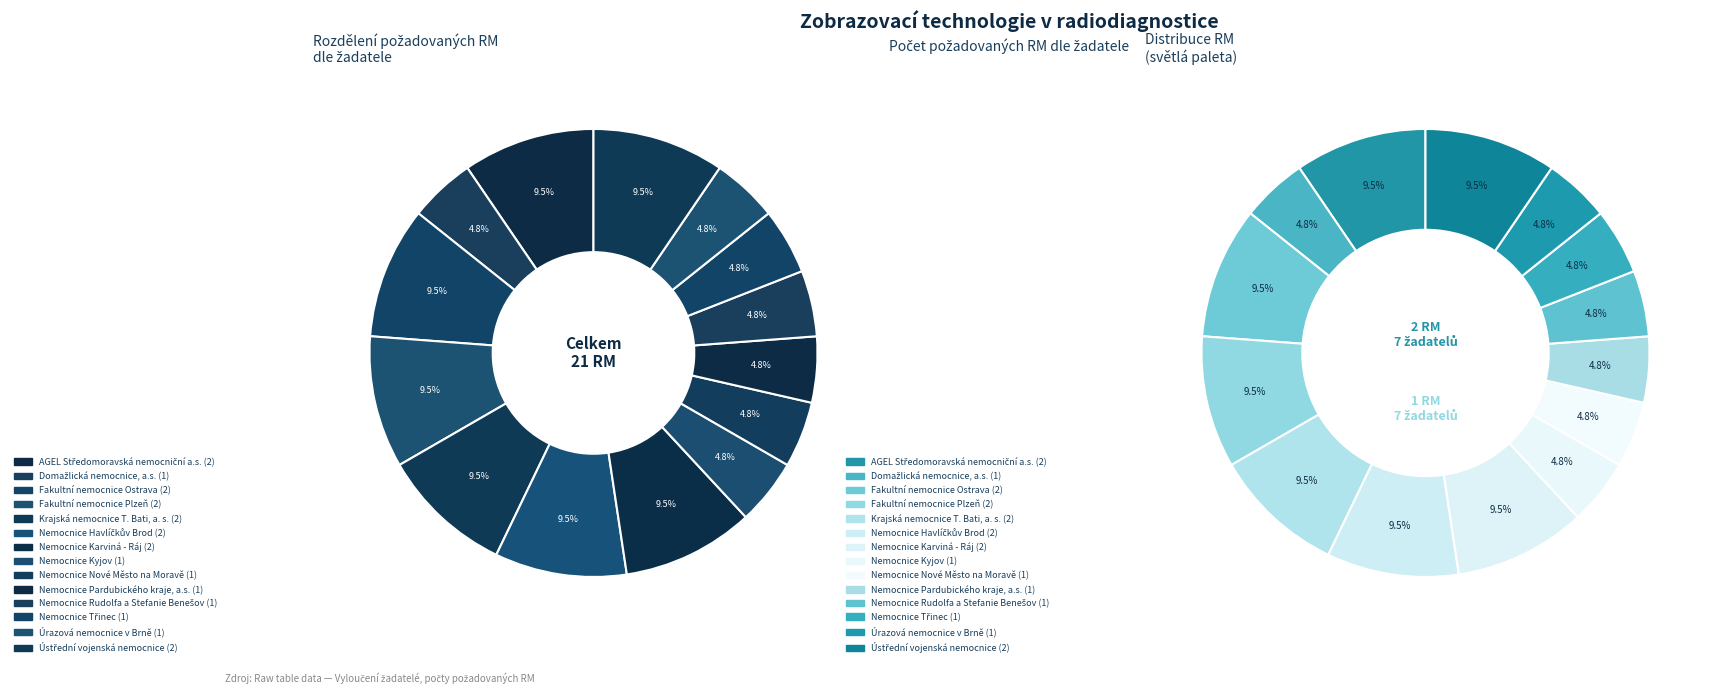

To the nearest percent, what percentage of the pie is Úrazová nemocnice v Brně?

5%